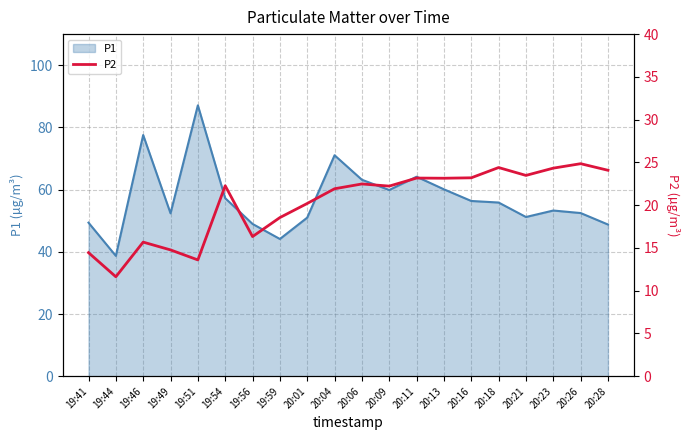

At which category does the chart reach its minimum across all series?

19:44